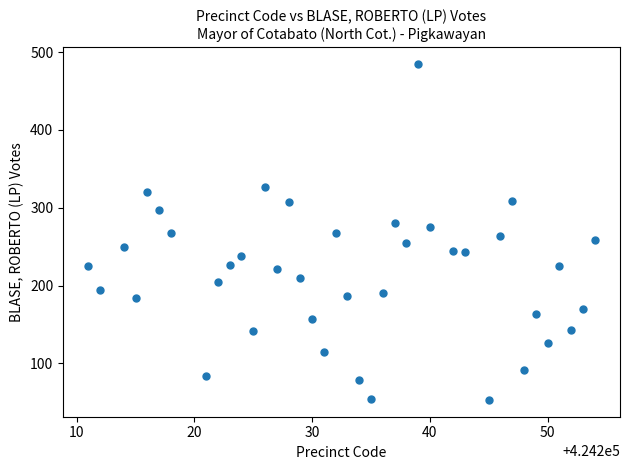

What is the range of Y values (max minus min)?

432